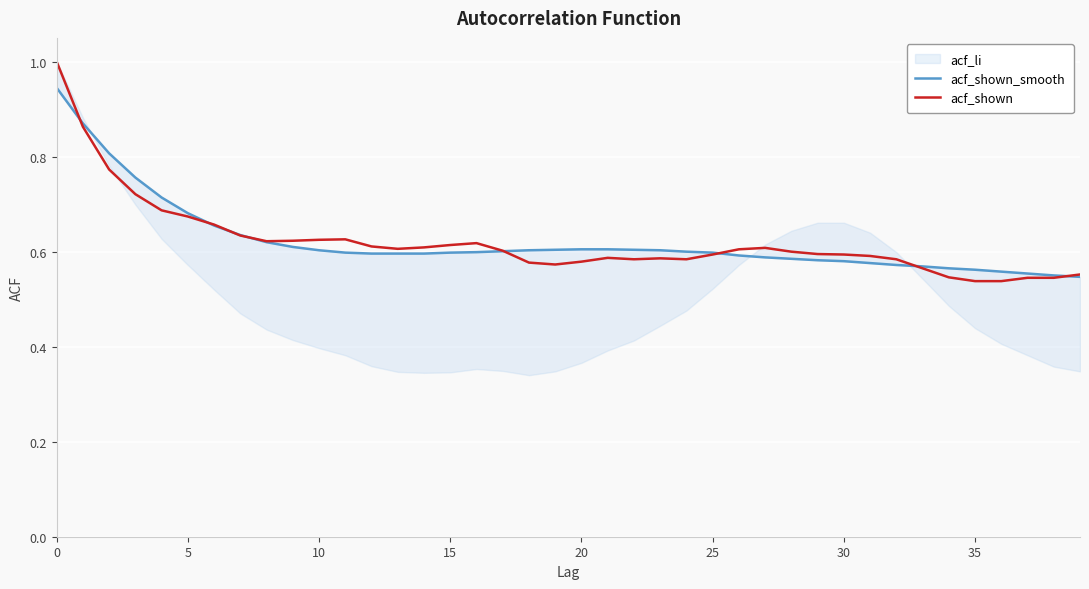

What is the value of the acf_shown point at the 17th from the left?

0.6